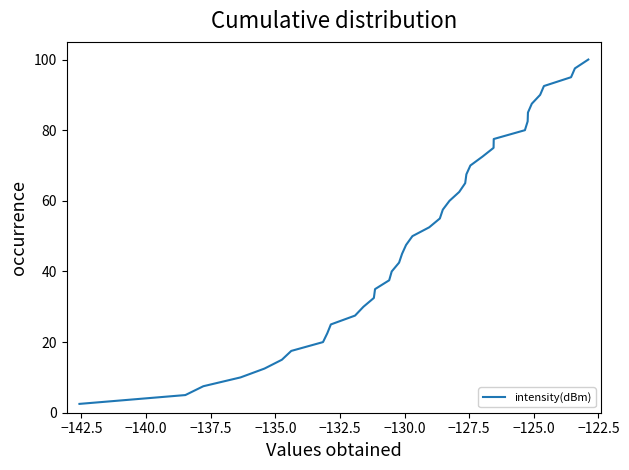

Does the chart have visible grid lines?

No